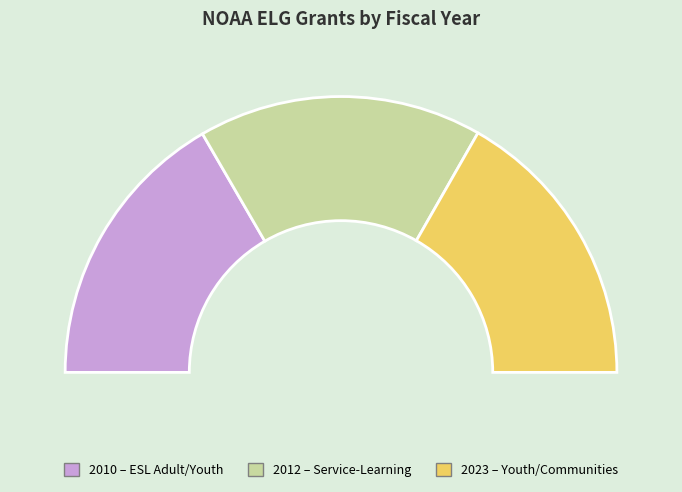

What is the largest slice in the pie chart?

Engaging Youth and Frontline Communities